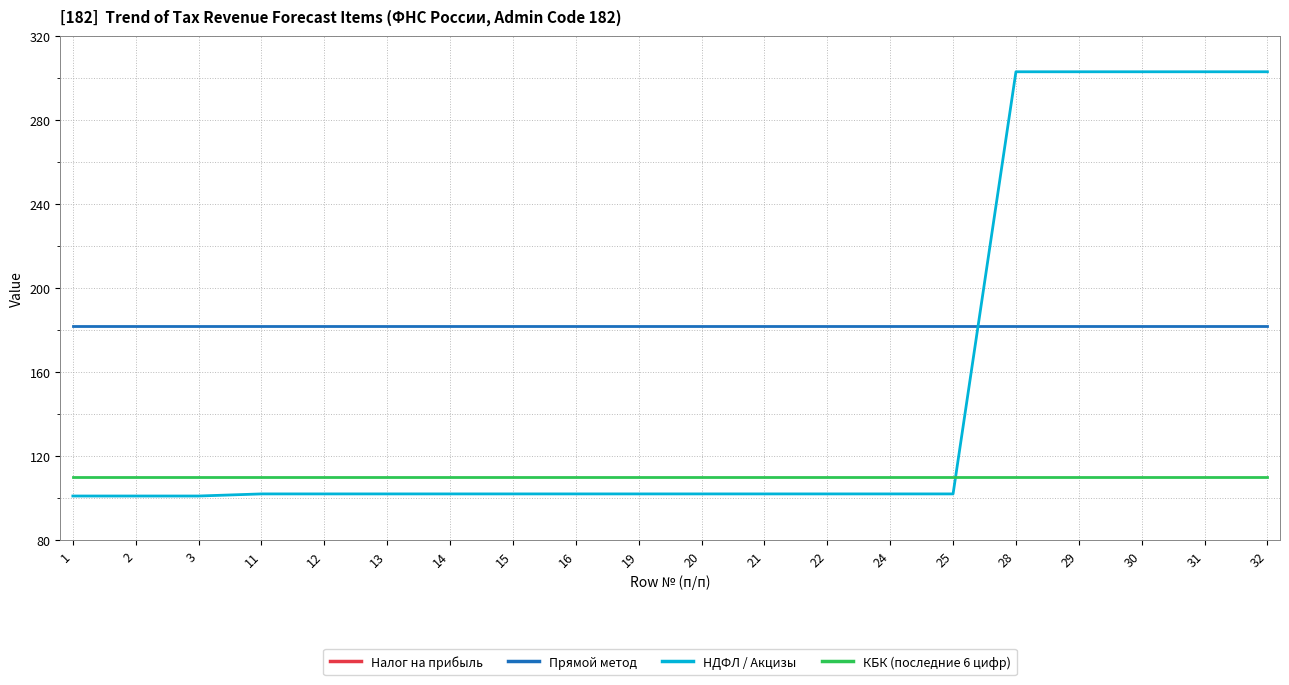

Between 15 and 11, which is larger?

15